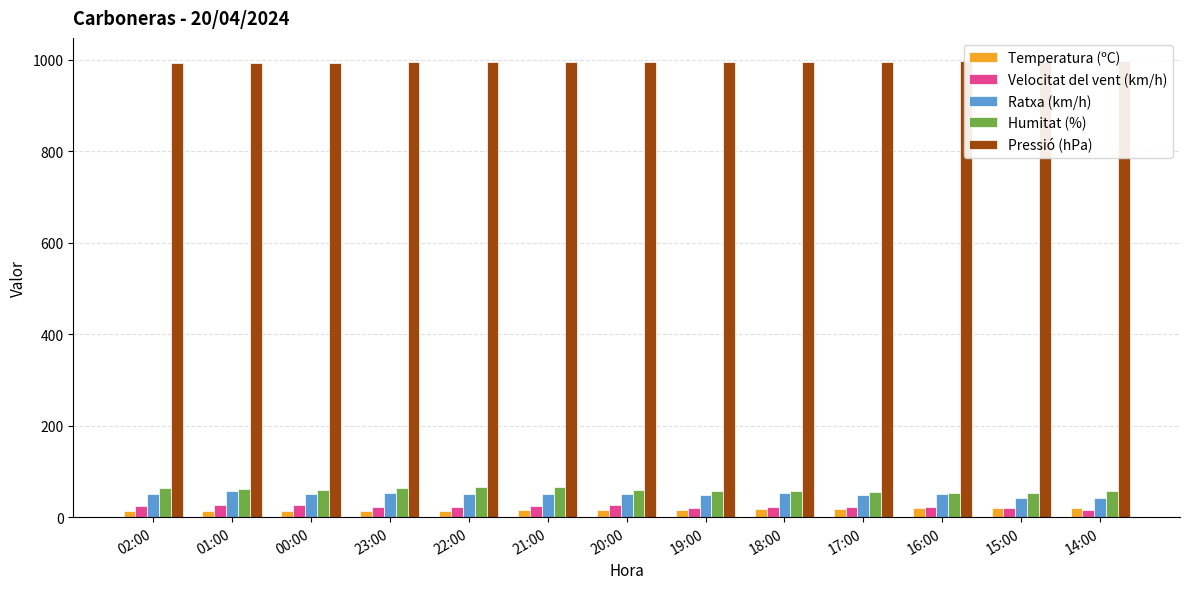

The Velocitat del vent (km/h) series shows 35.4 at 22:00. True or false?

False